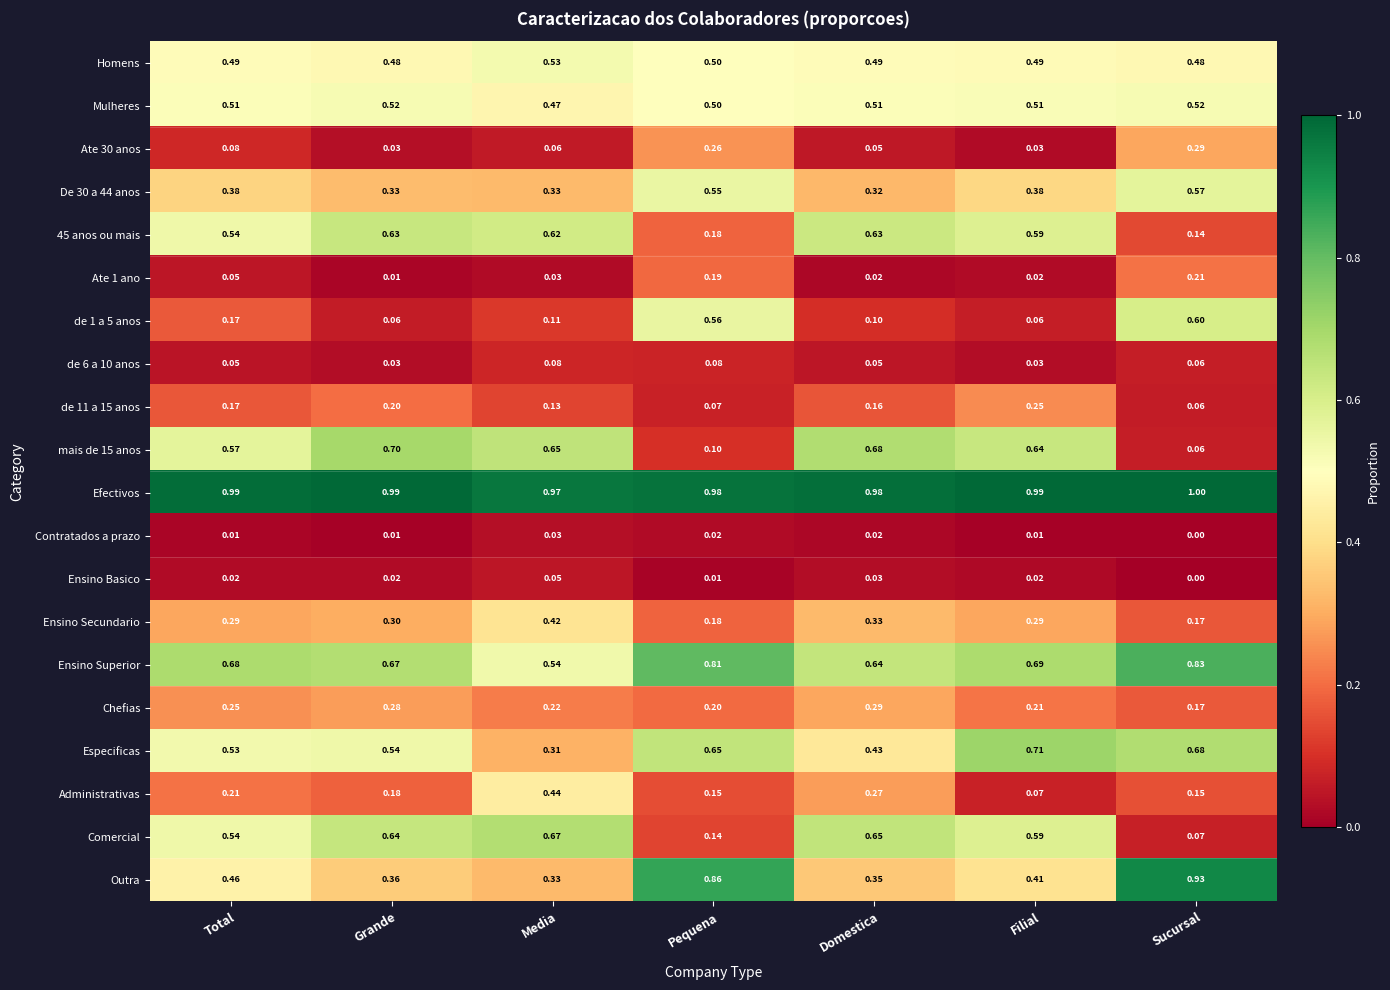

Rank the categories by Outra value from highest to lowest.

Sucursal, Pequena, Total, Filial, Grande, Domestica, Media